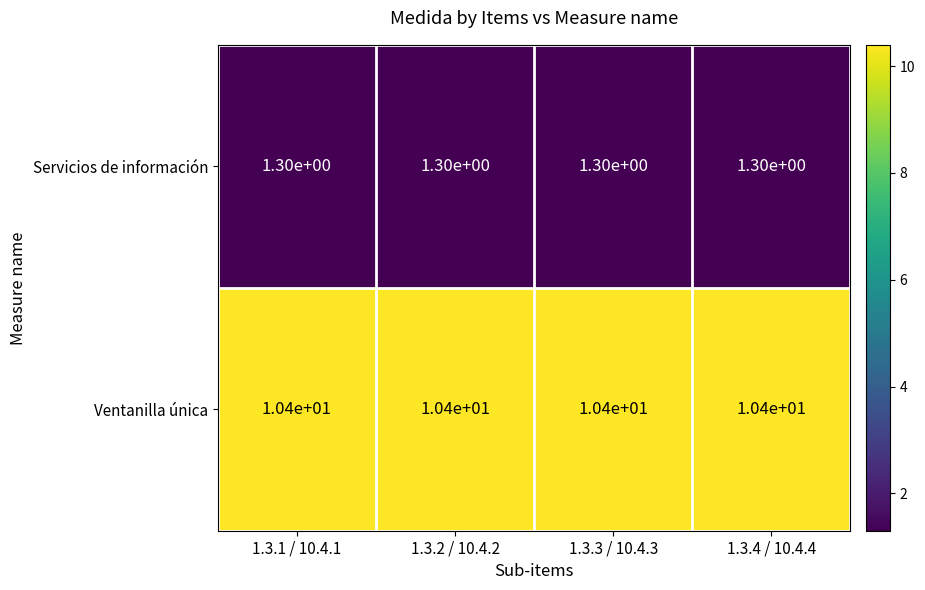

What is the smallest value displayed?

1.3